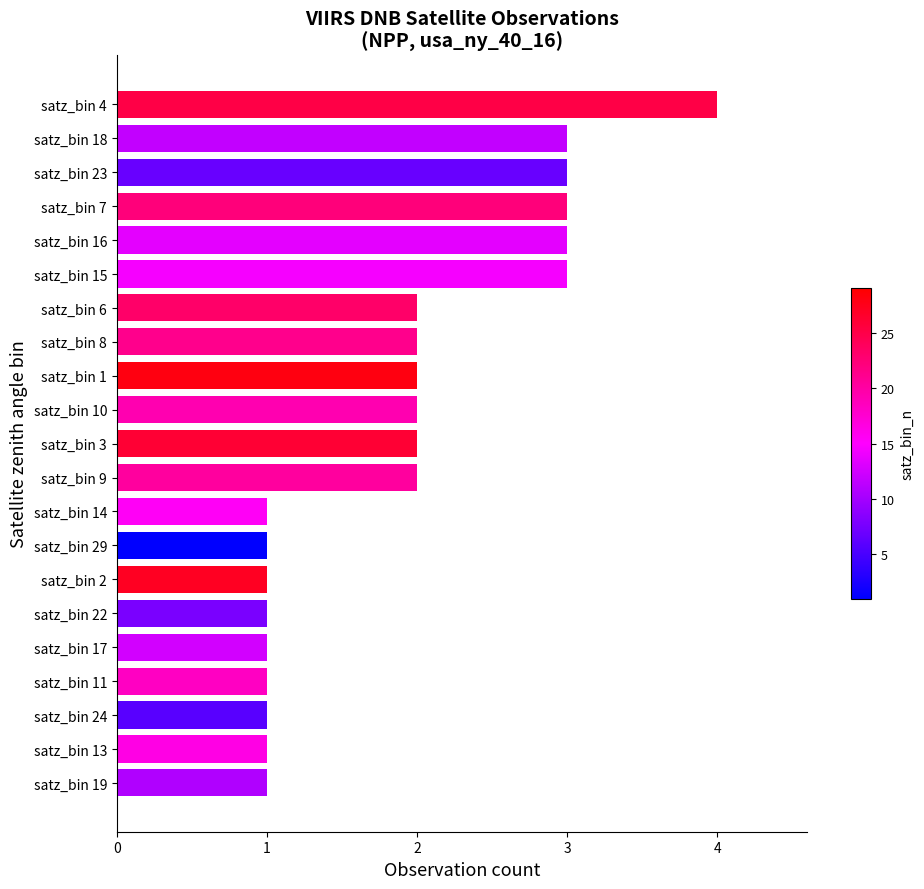

Between satz_bin 19 and satz_bin 23, which is larger?

satz_bin 23